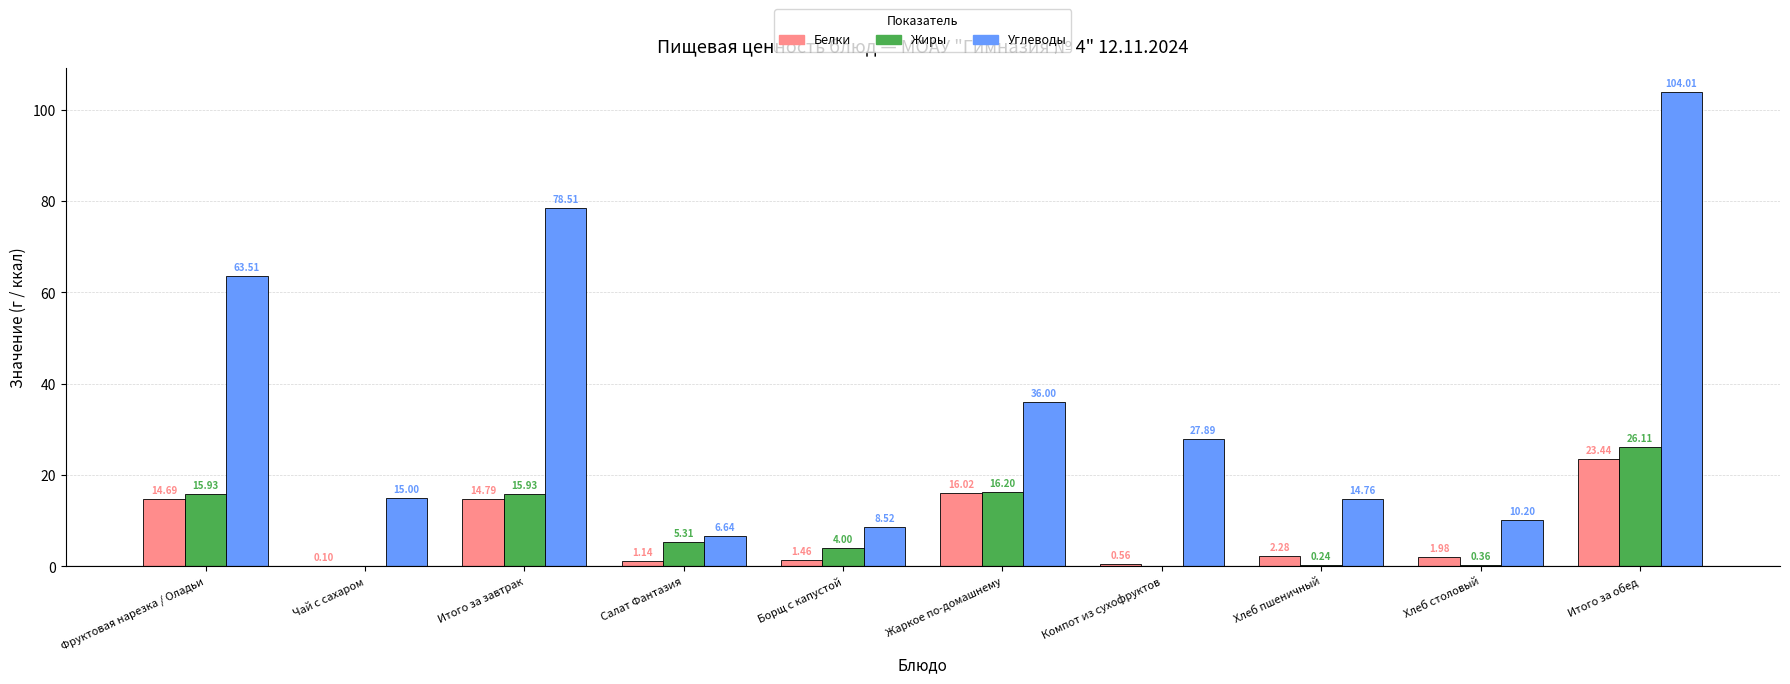

What is the sum of the Белки values at Итого за завтрак and Хлеб пшеничный?

17.1